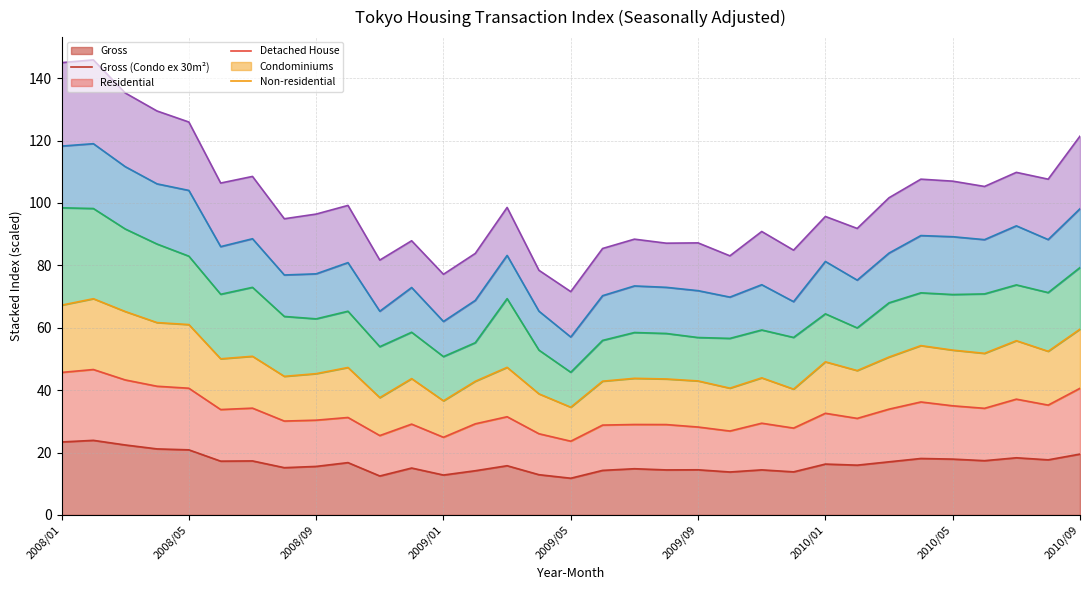

True or false: Residential_Gross has more than 0 points higher than both neighbors.

True